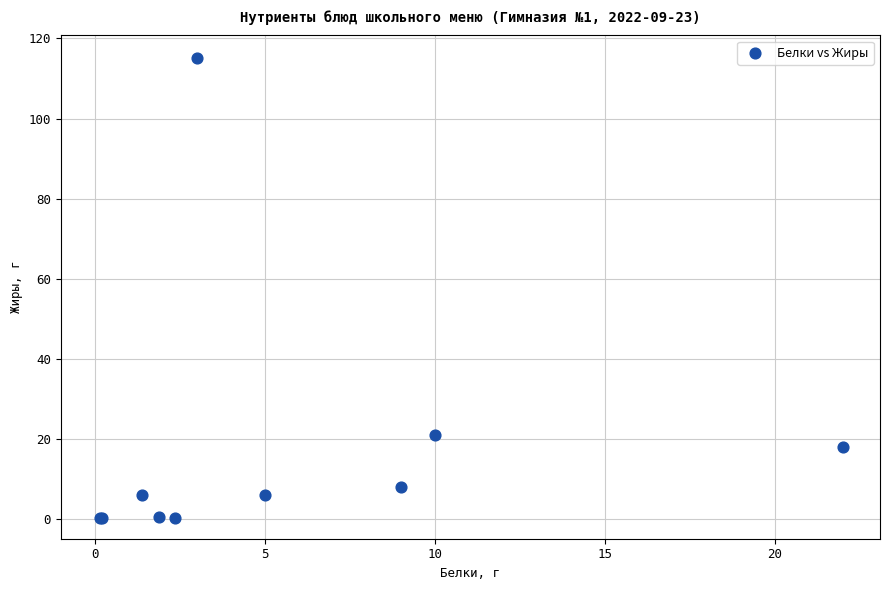

What Y value in the scatter plot is closest to 57?

20.8